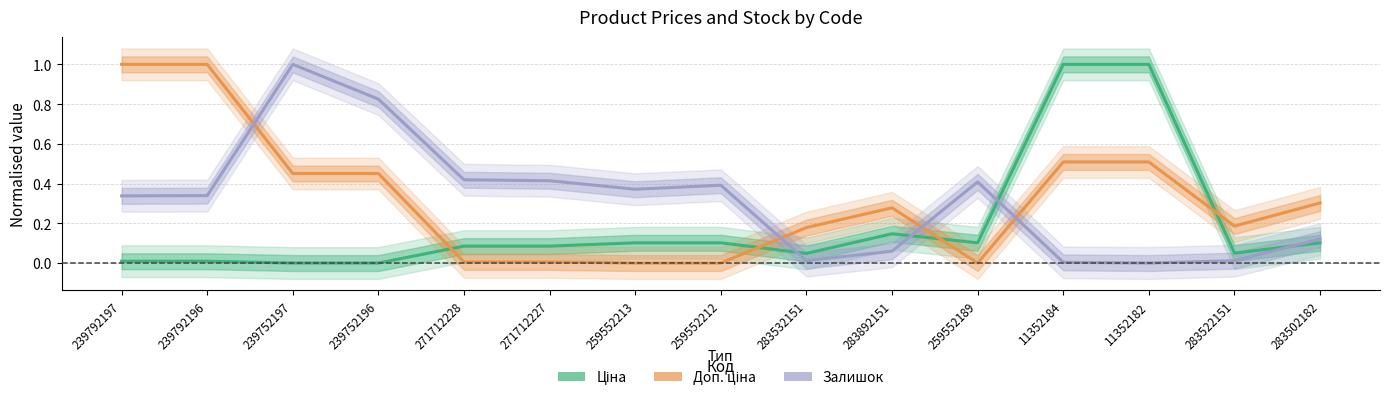

Which series ends up on top after the final intersection of Доп. ціна and Залишок?

Доп. ціна